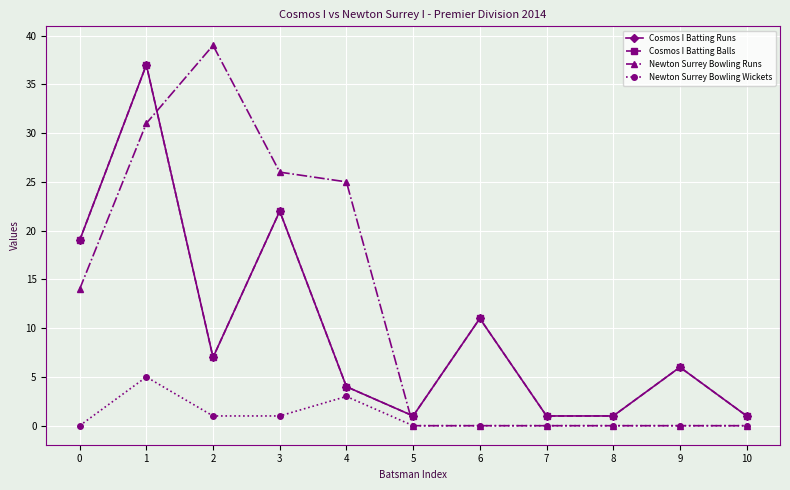

Reading left to right, transcribe all the data shown in this chart.

Cosmos I Batting Runs: 0=19	1=37	2=7	3=22	4=4	5=1	6=11	7=1	8=1	9=6	10=1
Cosmos I Batting Balls: 0=19	1=37	2=7	3=22	4=4	5=1	6=11	7=1	8=1	9=6	10=1
Newton Surrey Bowling Runs: 0=14	1=31	2=39	3=26	4=25	5=0	6=0	7=0	8=0	9=0	10=0
Newton Surrey Bowling Wickets: 0=0	1=5	2=1	3=1	4=3	5=0	6=0	7=0	8=0	9=0	10=0